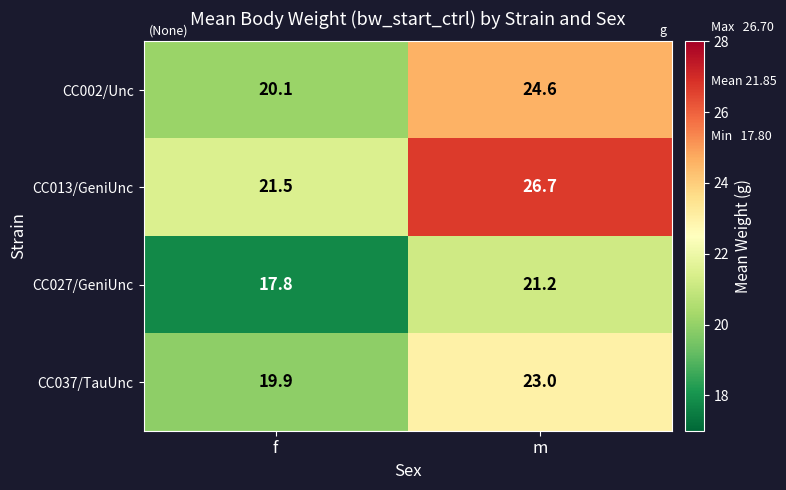

Rank the series at m from lowest to highest value.

CC027/GeniUnc, CC037/TauUnc, CC002/Unc, CC013/GeniUnc